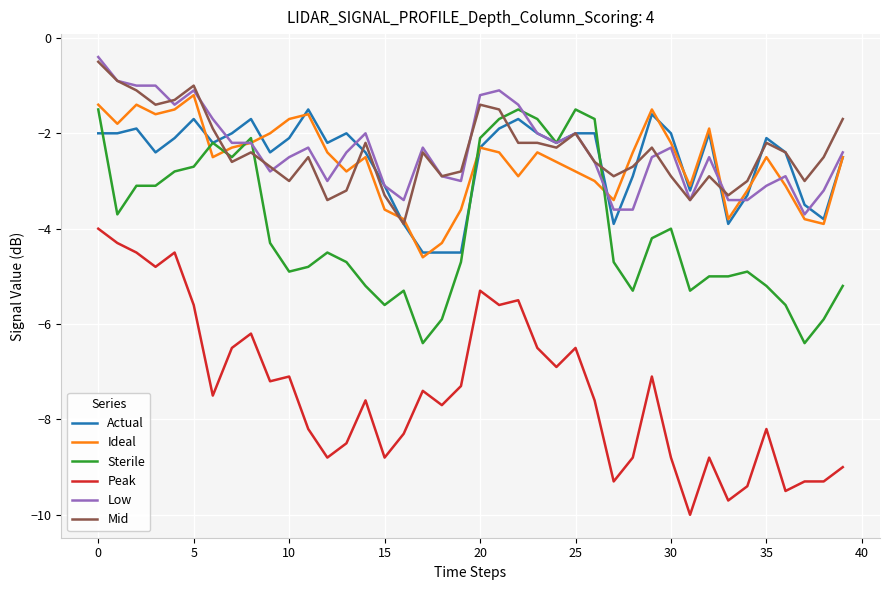

Which series has the largest range (max minus min)?

Peak